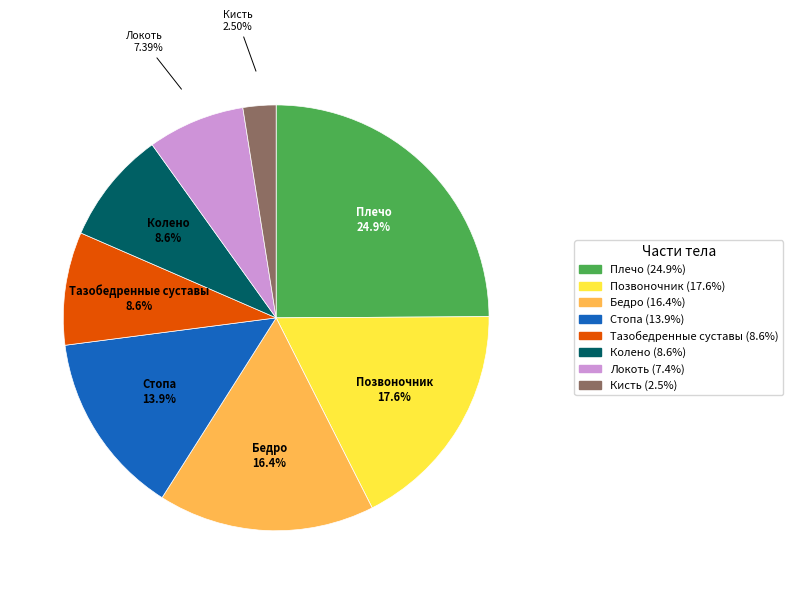

What is the largest slice in the pie chart?

Плечо